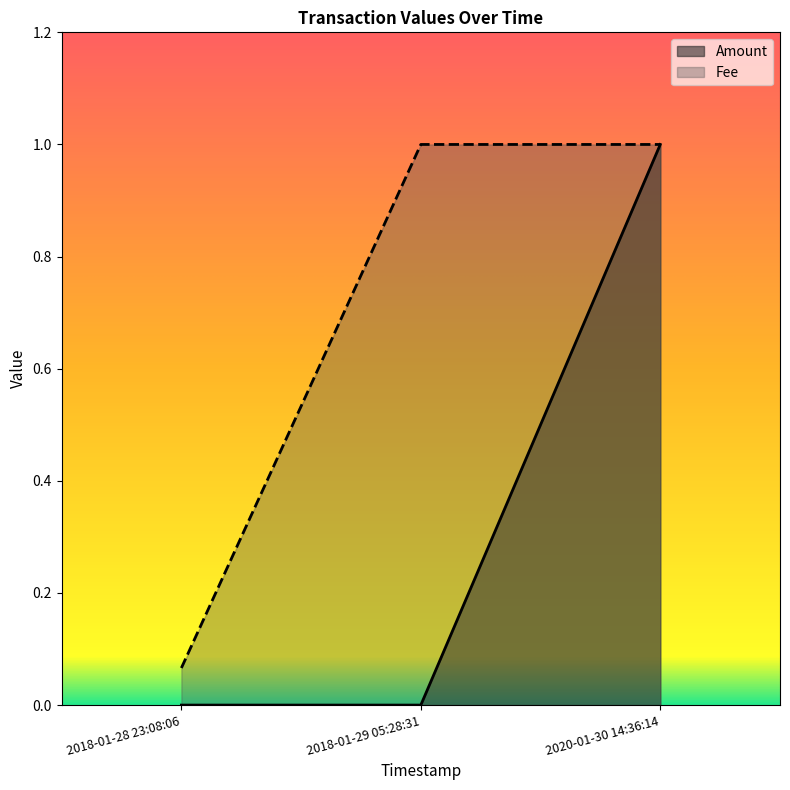

What is the sum of the Fee values at 2018-01-28 23:08:06 and 2020-01-30 14:36:14?

1.1